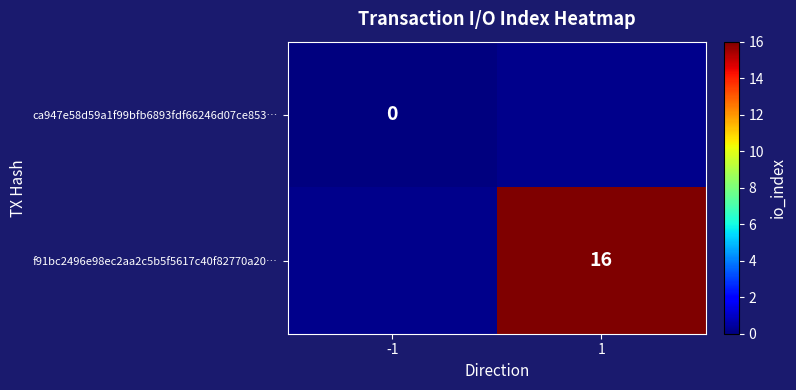

True or false: f91bc2496e98ec2aa2c5b5f5617c40f82770a20… has a value of 16 at 1.

True